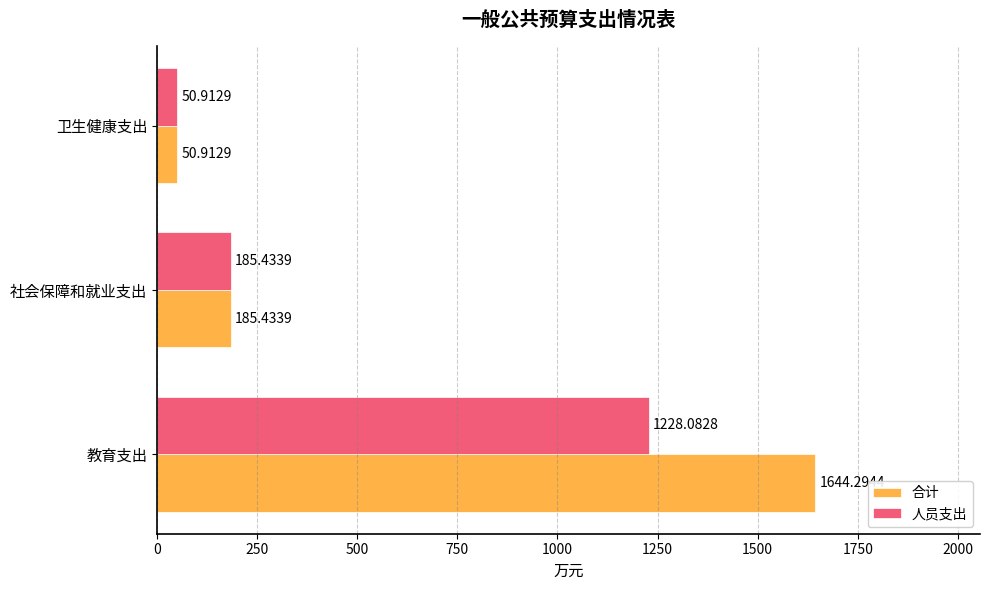

What is the average value of the 人员支出 series?

488.1